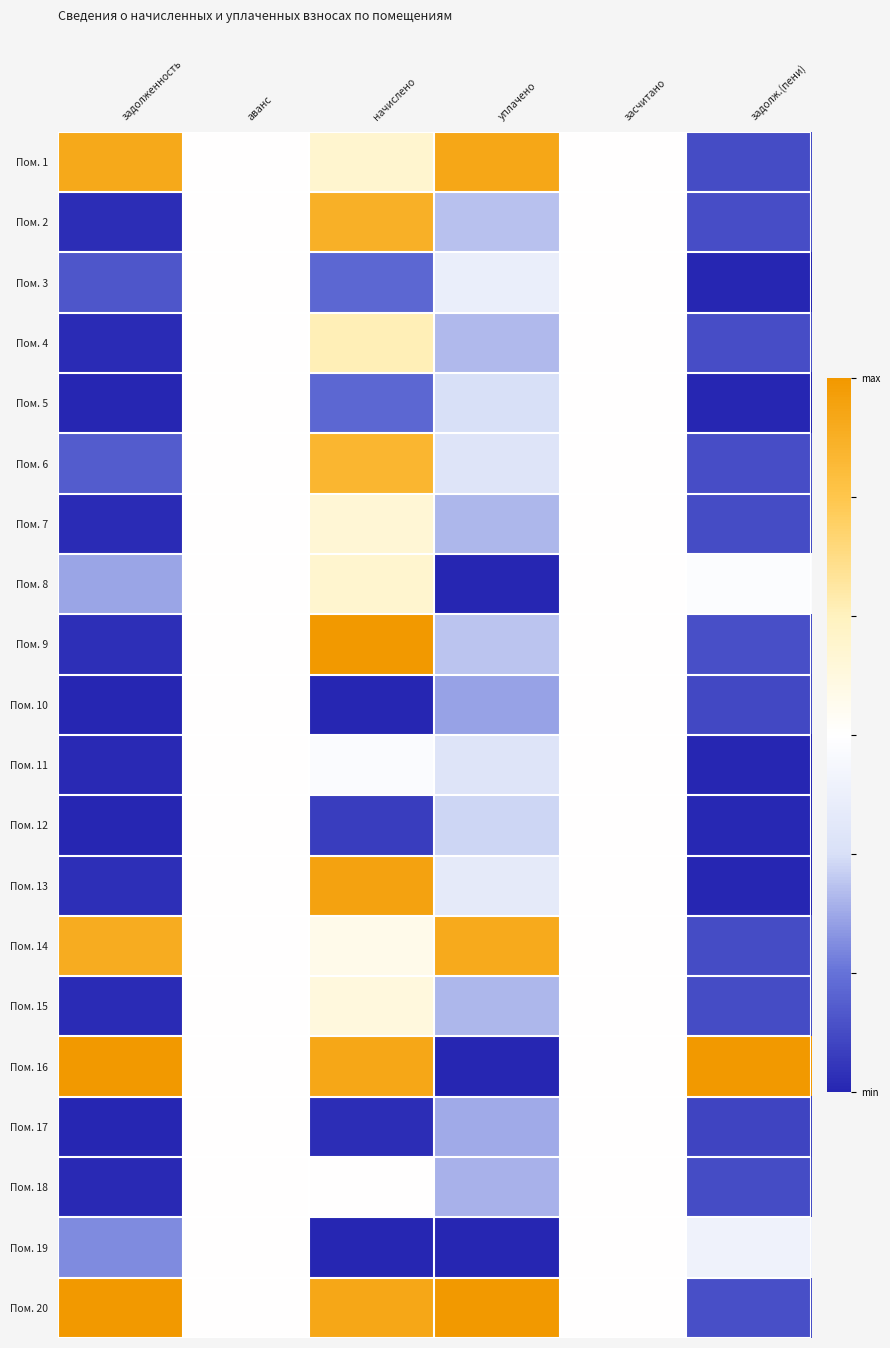

At how many categories does at least one series exceed 0?

4